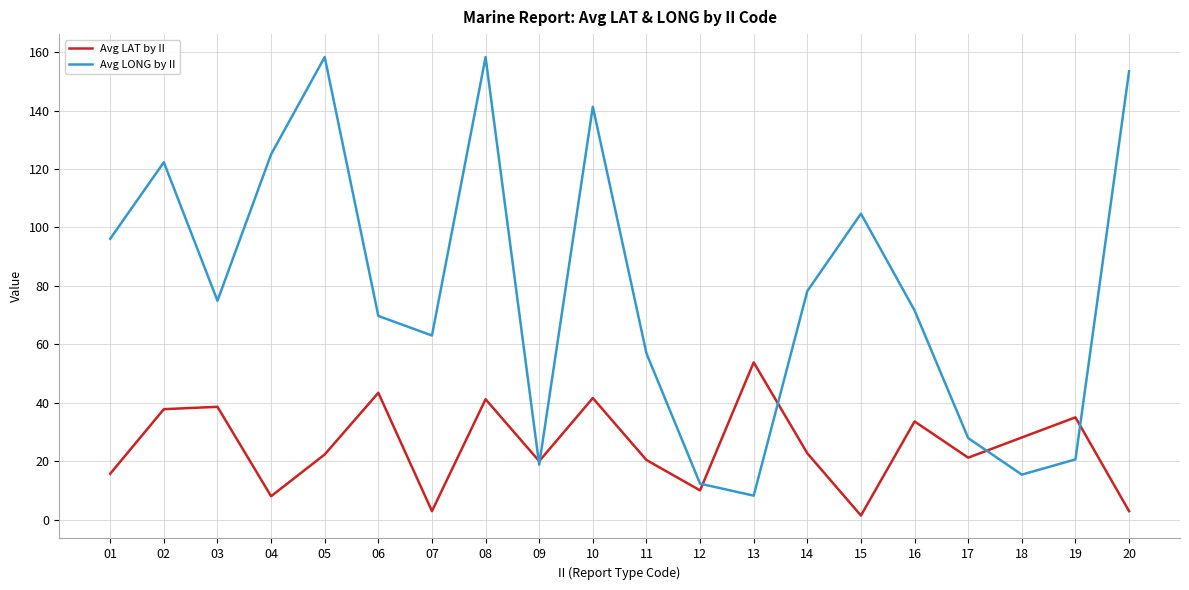

The Avg LONG by II series shows 64.0 at 04. True or false?

False